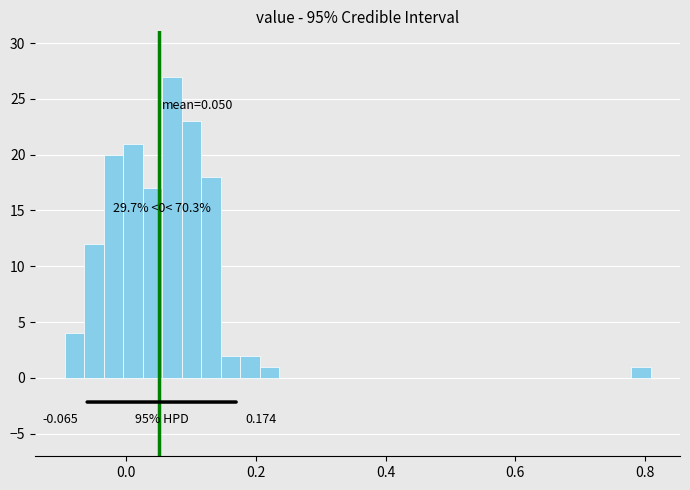

Read against the x-axis, roughly where is the centre of the tallest bar?

0.08